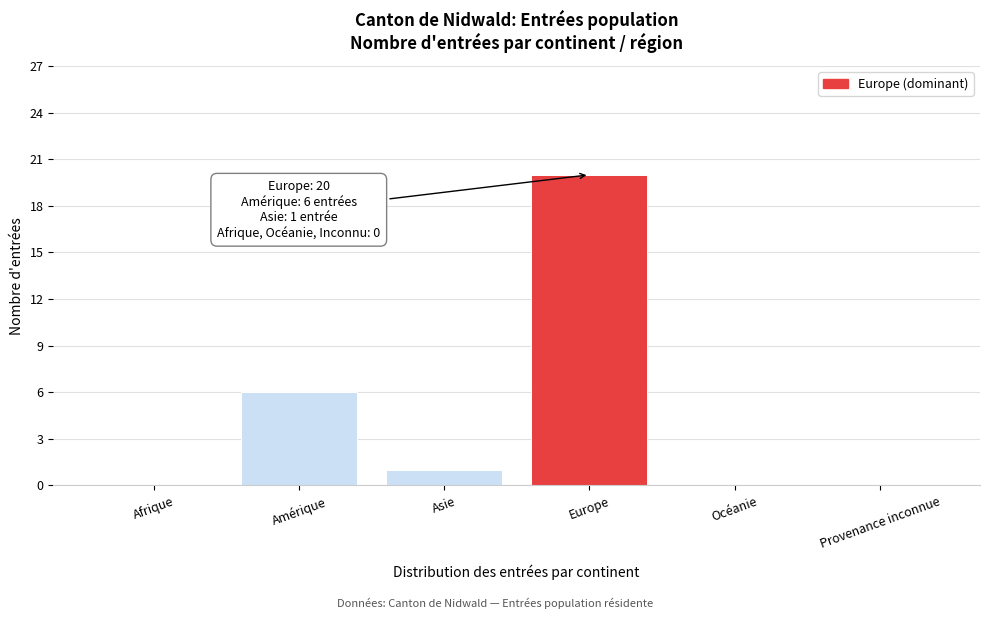

Reading right to left, extract all data points from this chart.

Provenance inconnue=0	Océanie=0	Europe=20	Asie=1	Amérique=6	Afrique=0